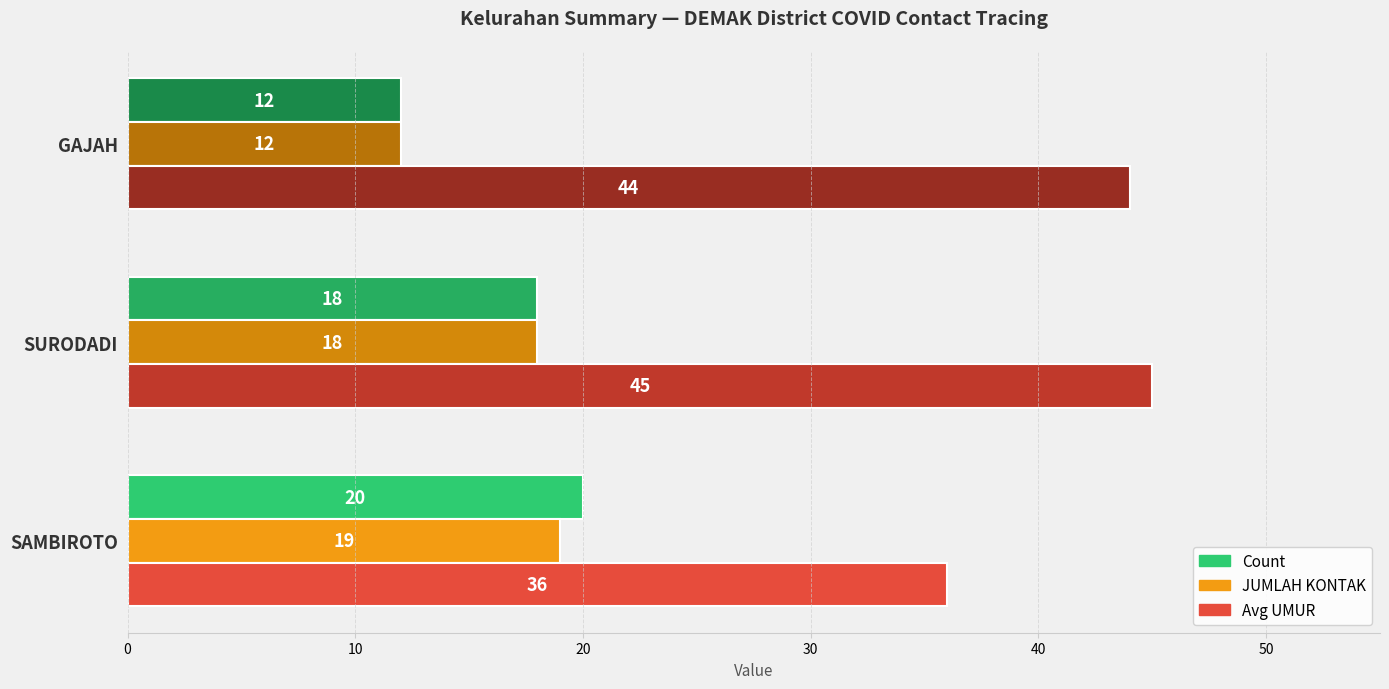

What is the sum of the Avg UMUR values at GAJAH and SAMBIROTO?

80